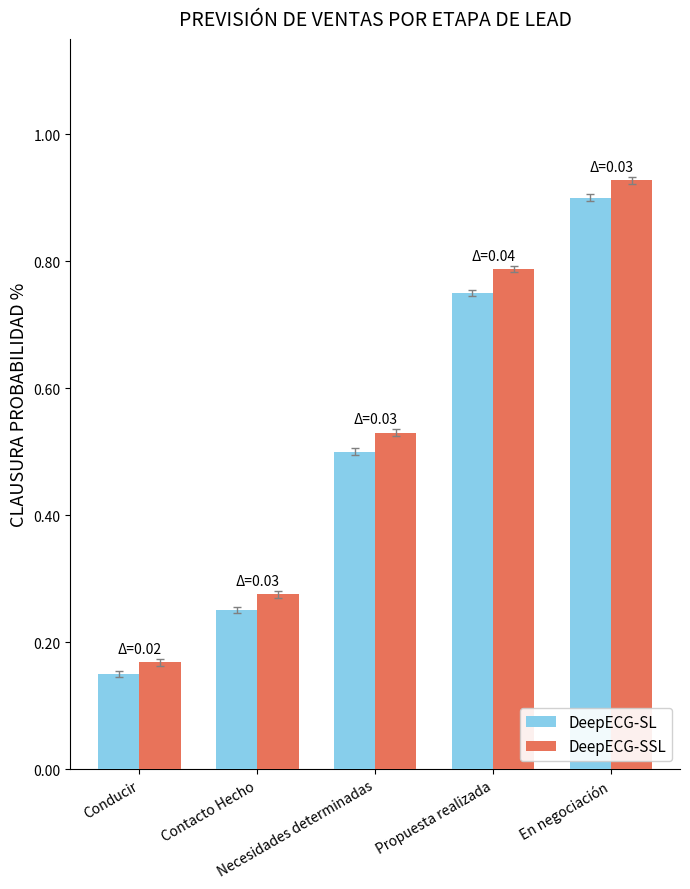

Which series has the widest spread of values?

DeepECG-SSL